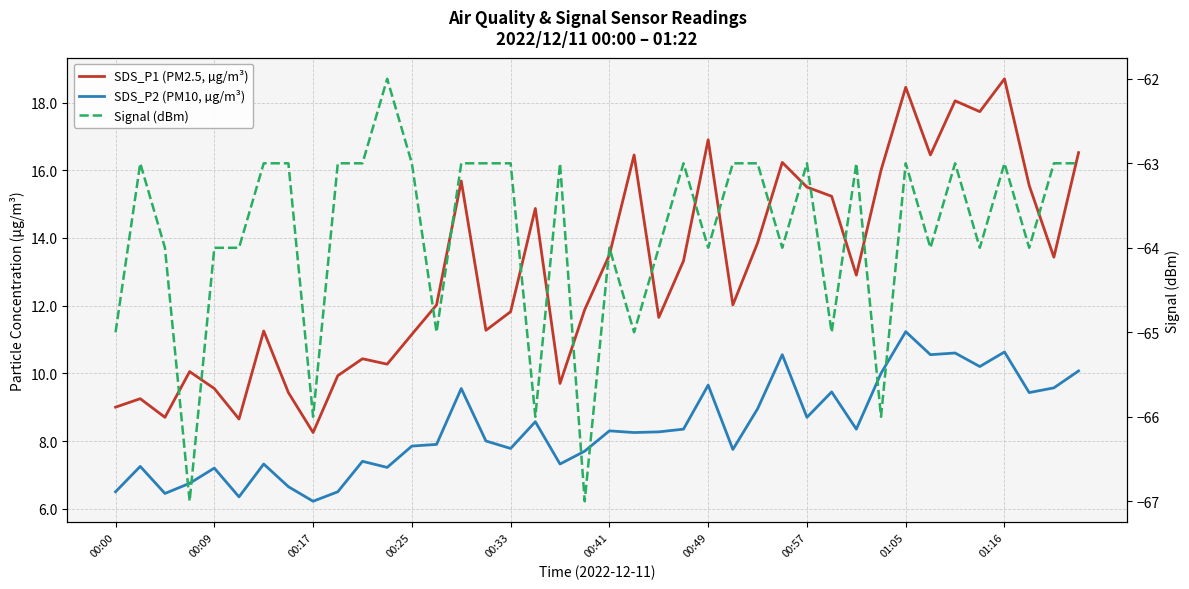

True or false: SDS_P2 (PM10, µg/m³) and SDS_P1 (PM2.5, µg/m³) intersect in this chart.

False